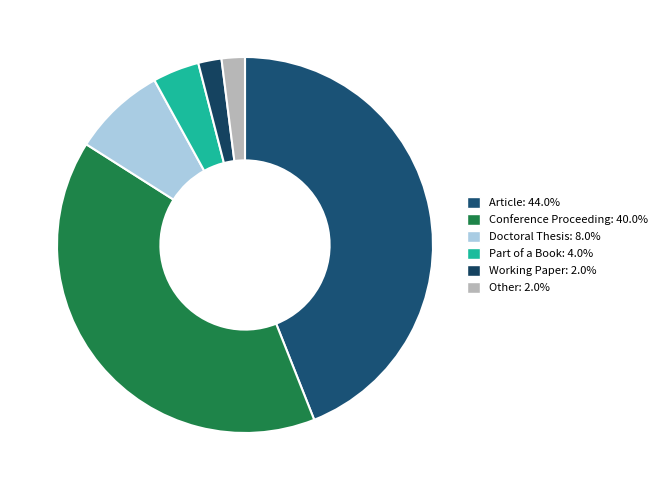

Combined, do Working Paper and Conference Proceeding account for over 50%?

No